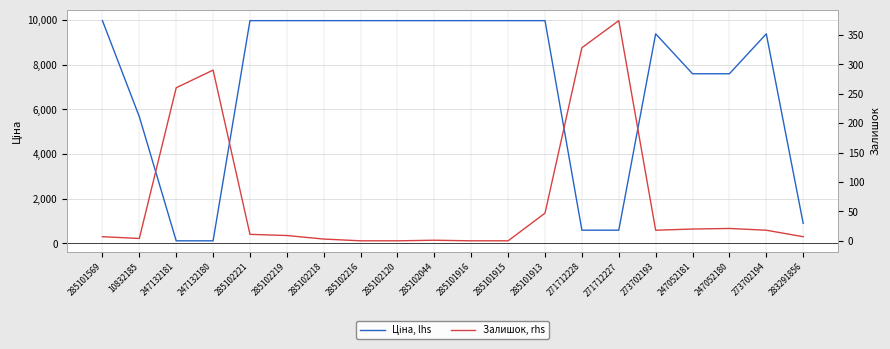

The value of Залишок, rhs at 271712227 is 374.0. True or false?

True